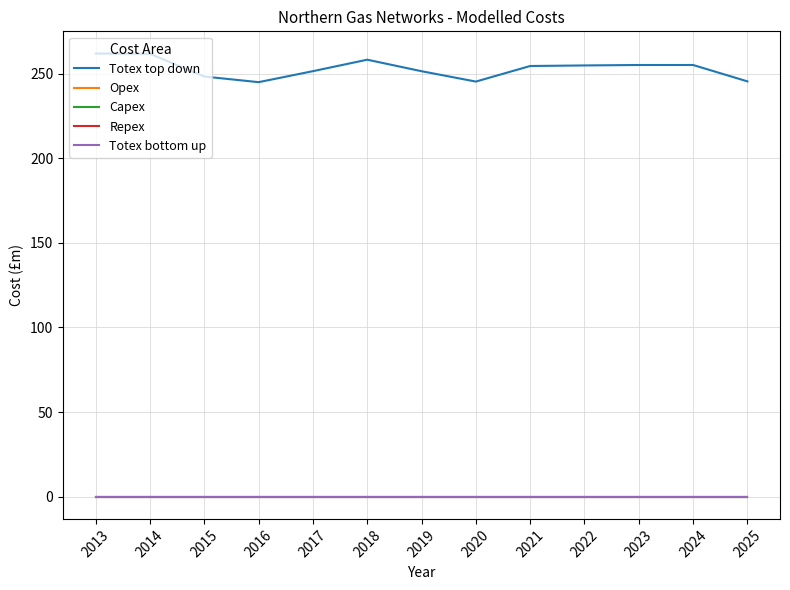

Does the chart have visible grid lines?

Yes